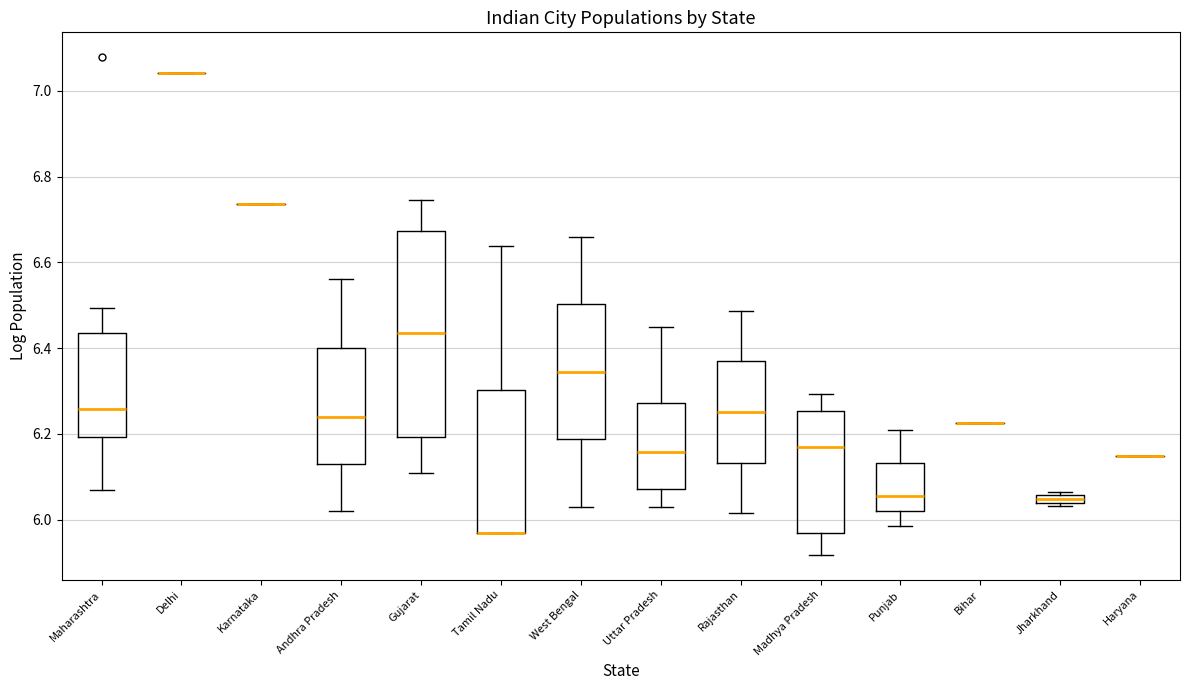

Where is the upper edge of the box for Jharkhand on the y-axis? The values are not printed on the chart, so give them approximately, as read against the axis.

6.06